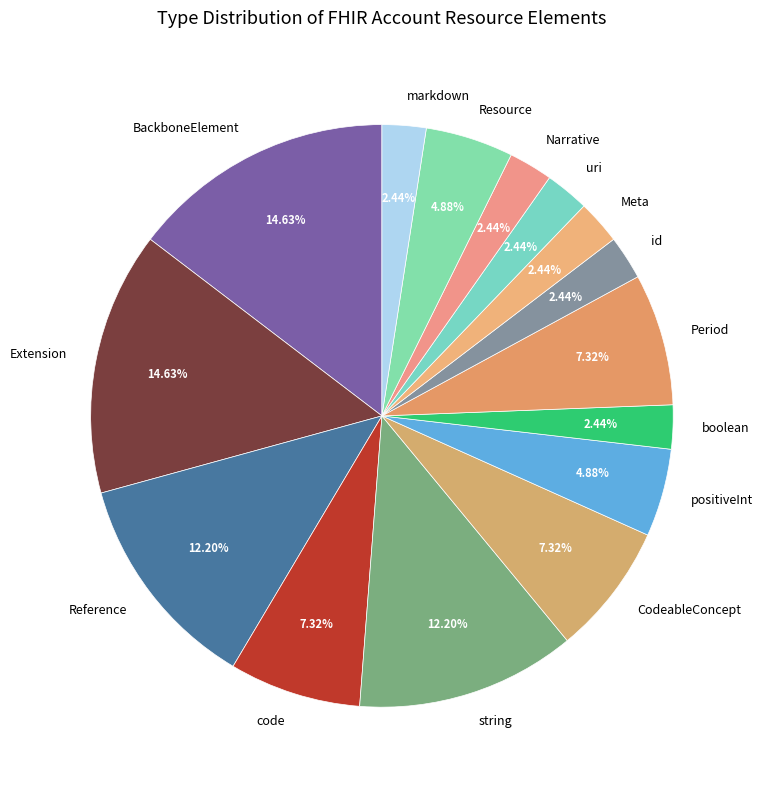

Combined, do CodeableConcept and boolean account for over 50%?

No